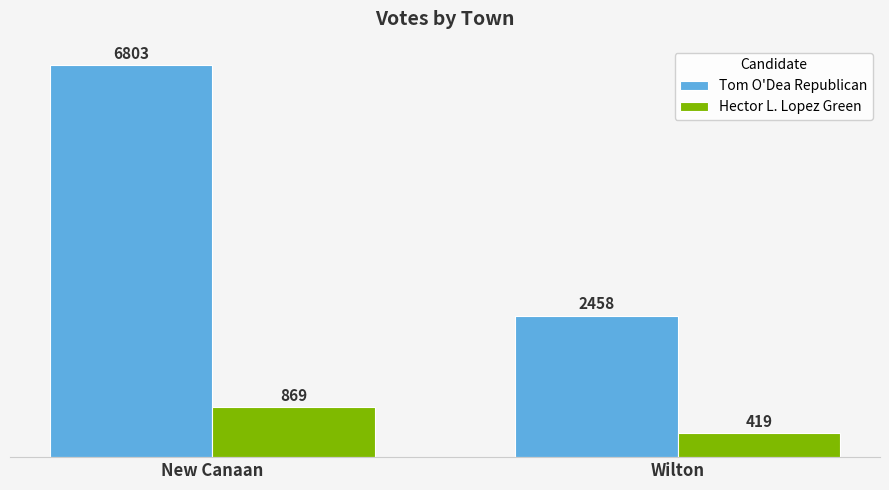

What is the total value across all series at New Canaan?

7672